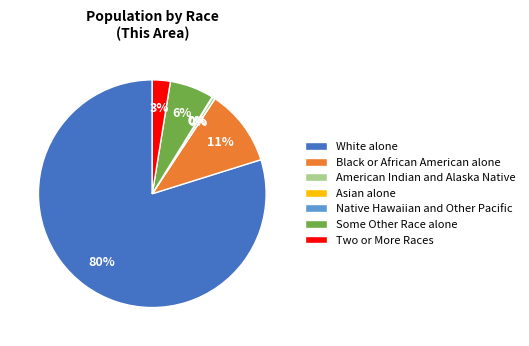

To the nearest percent, what is the difference between the largest and smallest slice percentages?

80%